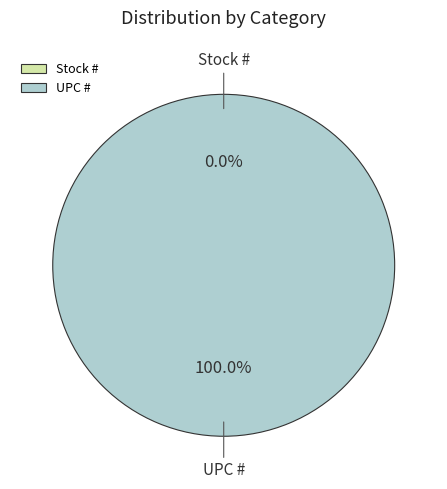

How many slices are in this pie chart?

2